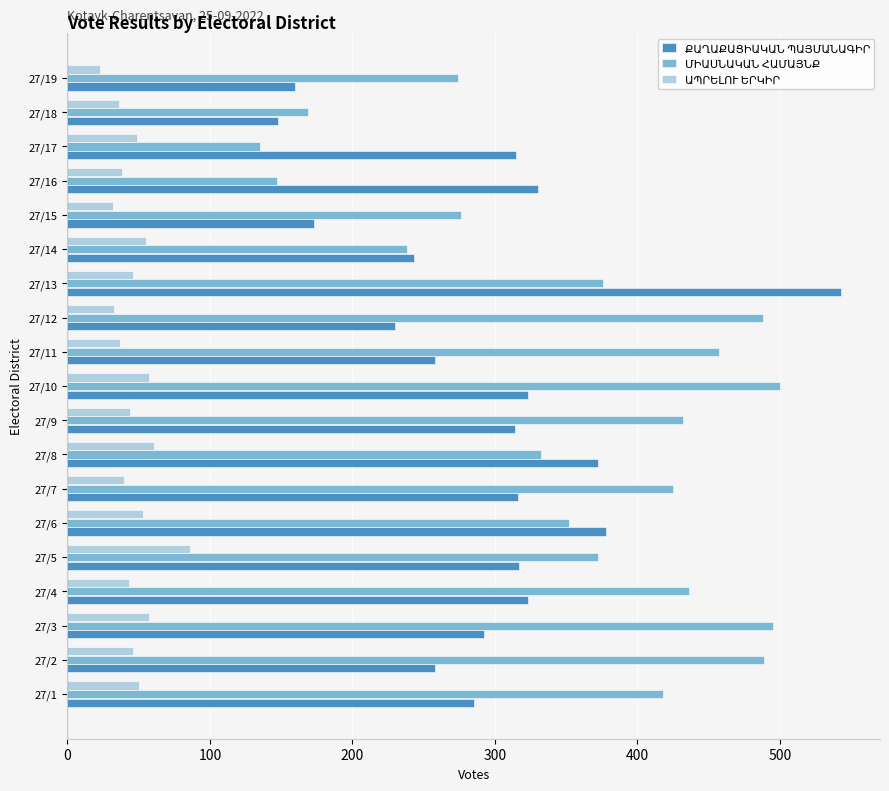

At which category is the sum across all series the highest?

27/13